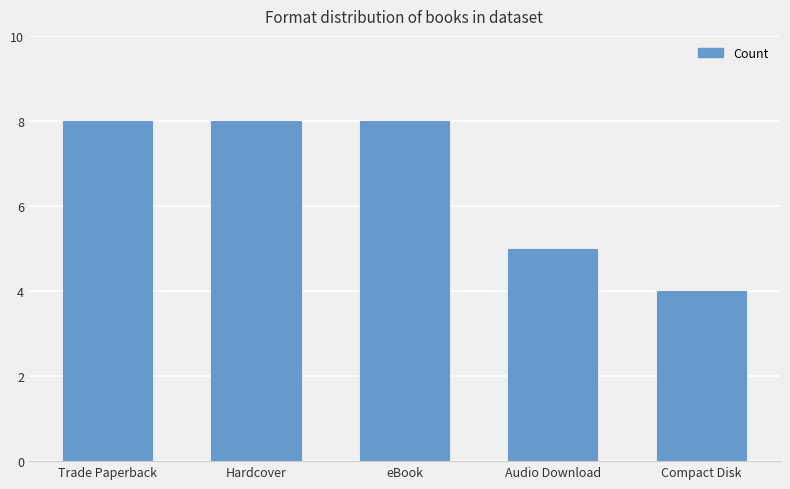

Reading right to left, what are all the values shown in this chart?

4	5	8	8	8